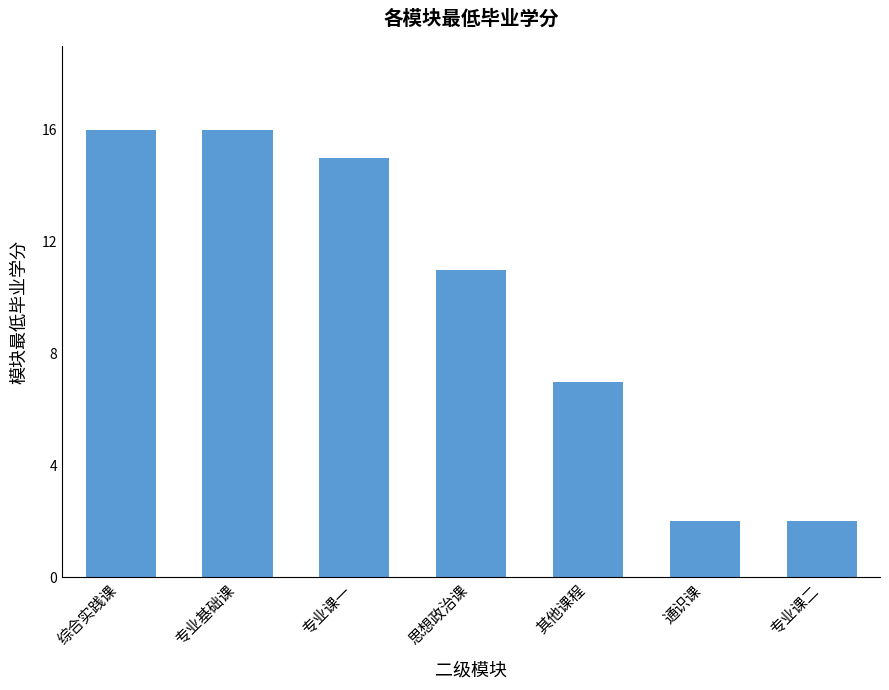

What is the difference between the second highest and second lowest values?

14